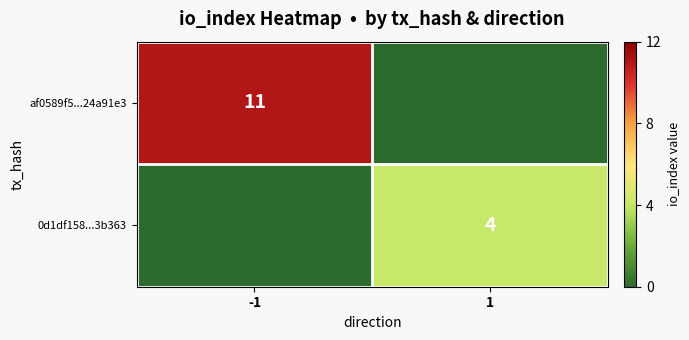

At which category does the chart reach its peak across all series?

-1